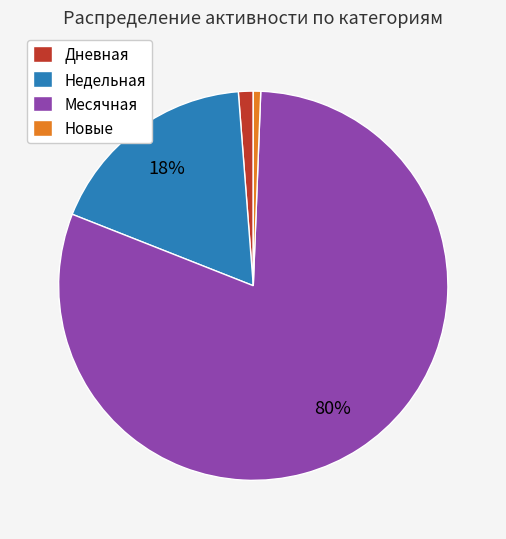

Which category has the biggest portion of the pie?

Месячная